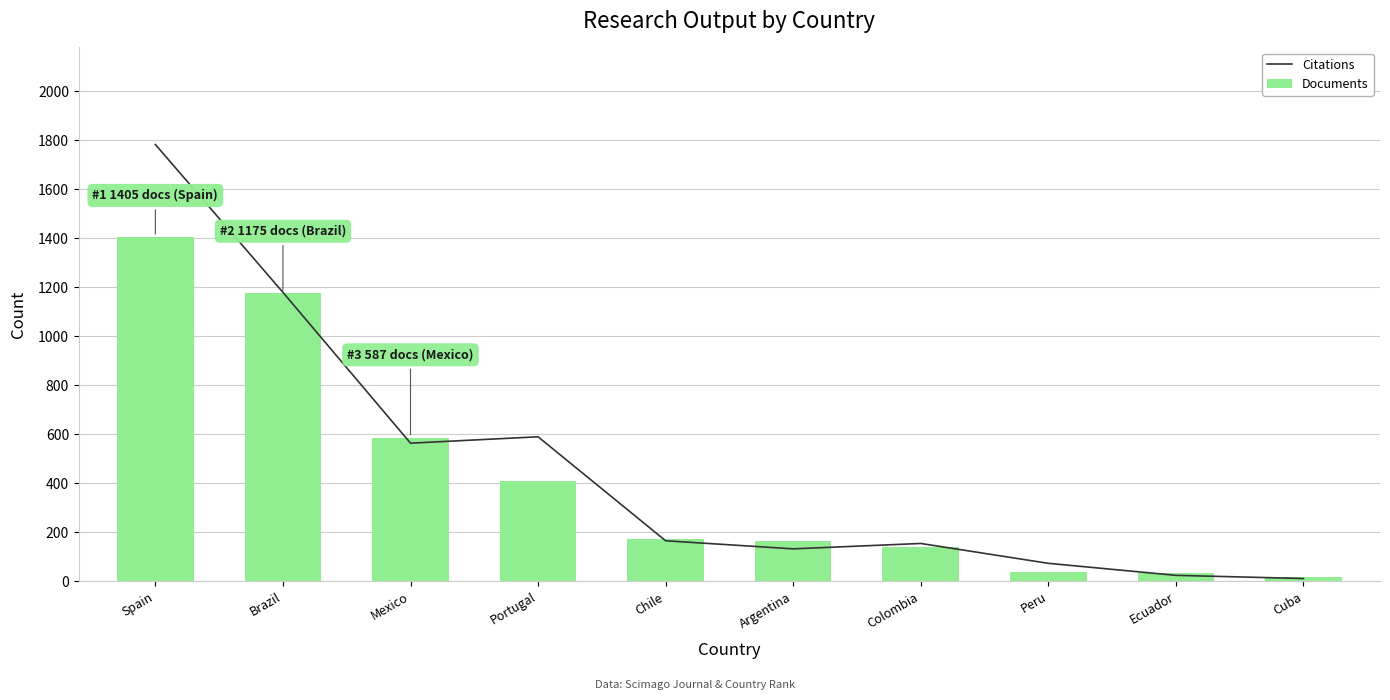

Which series has the widest spread of values?

Citations